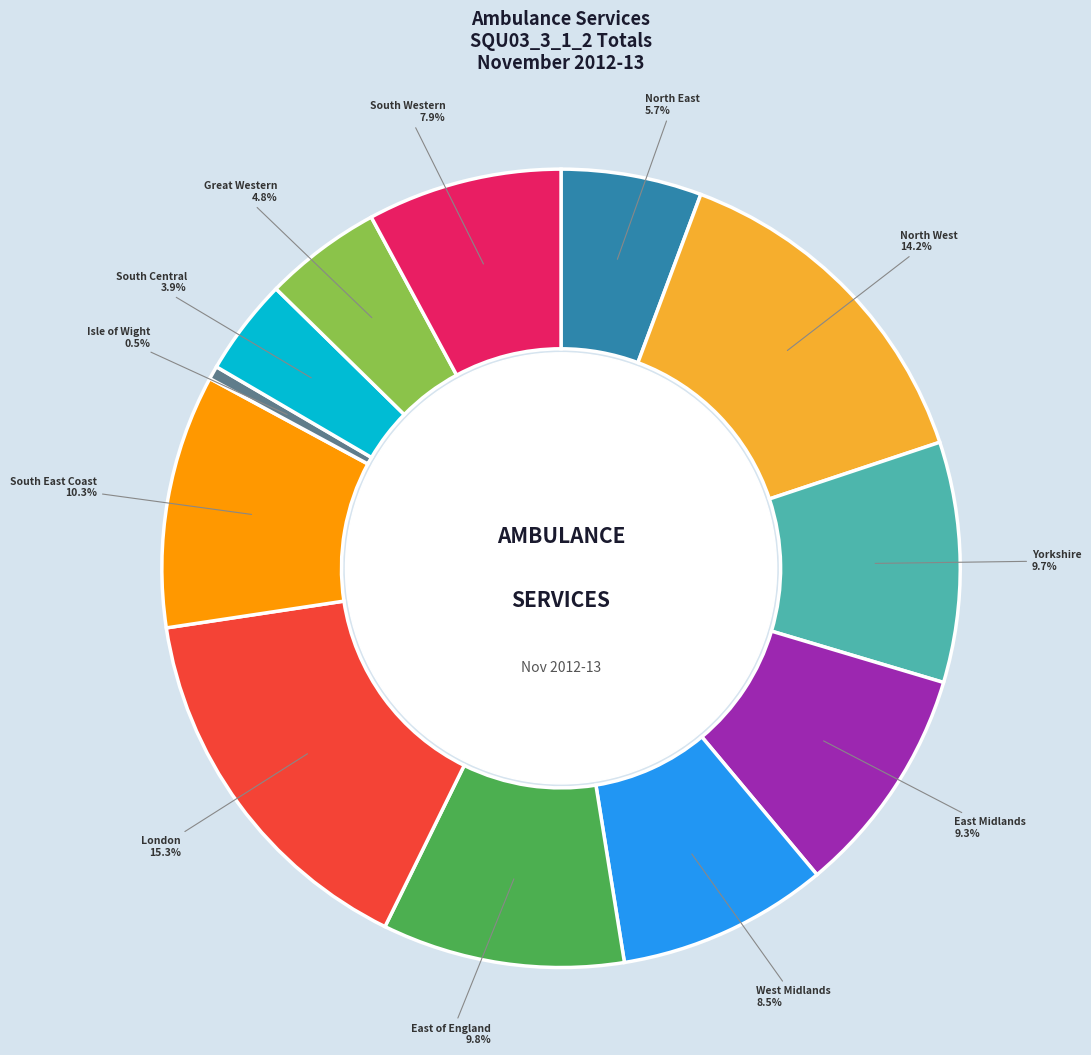

Does any single category account for the majority?

No